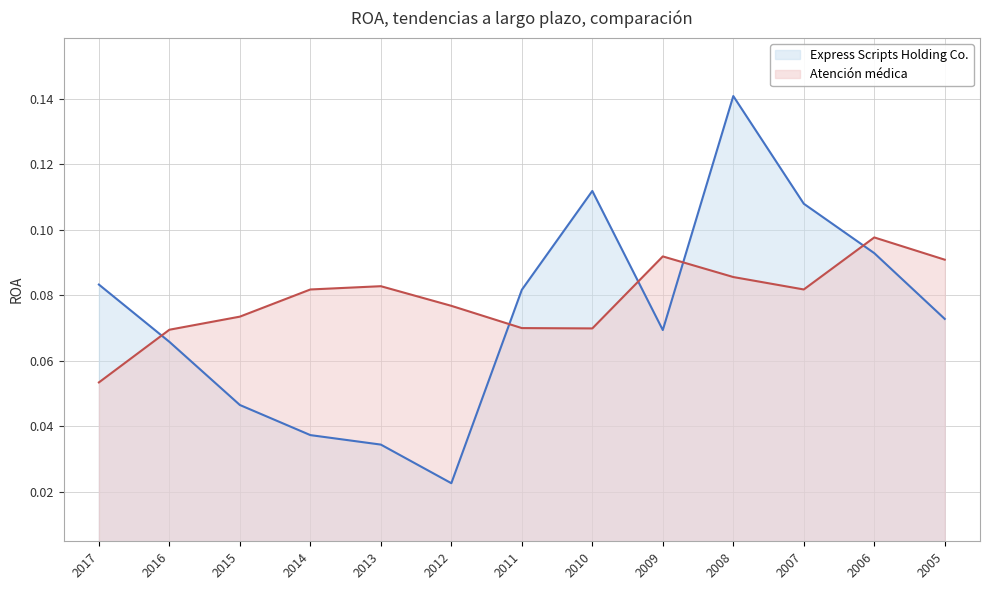

How many lines are shown in the chart?

2